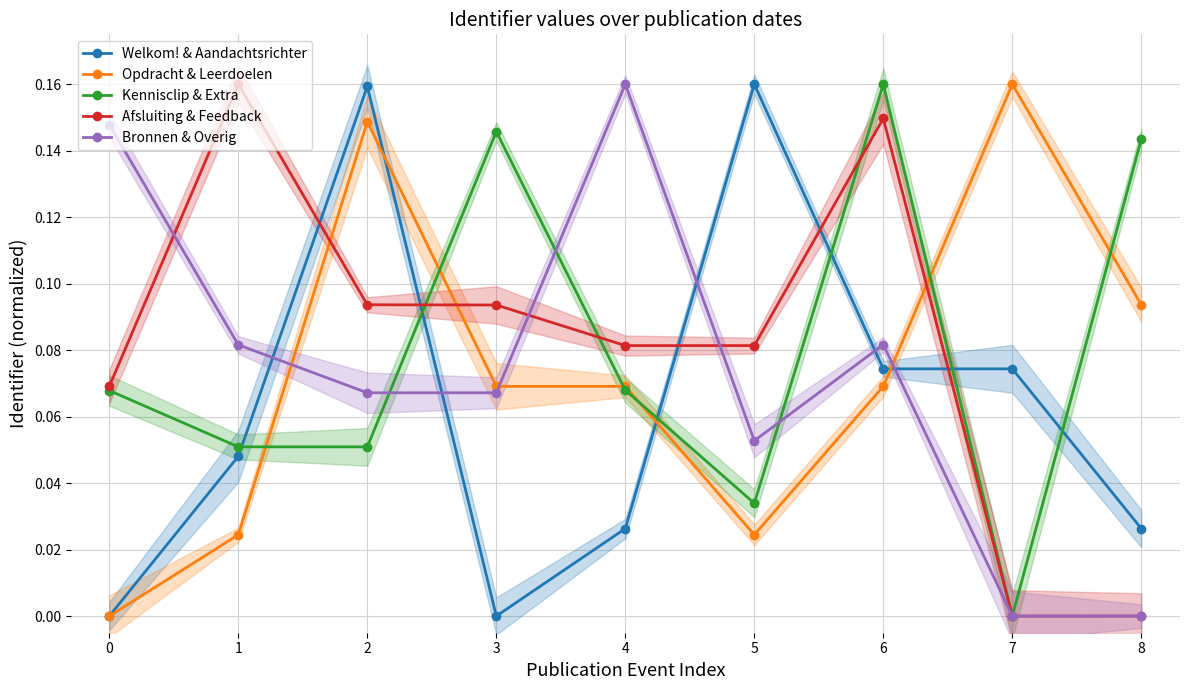

What is the maximum value shown in the chart?

0.2